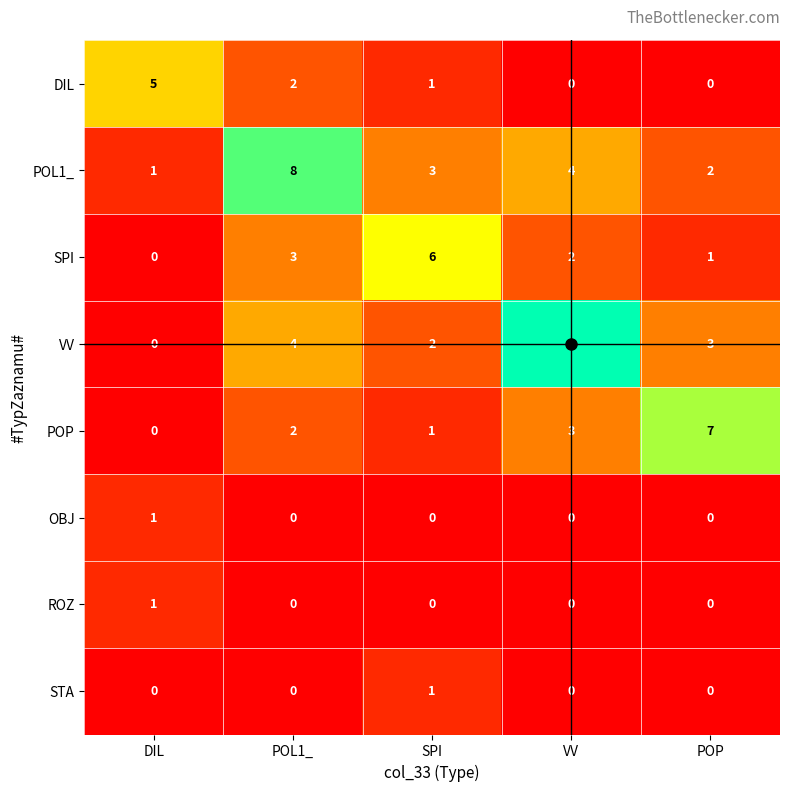

What is the total value across all series at POP?

13